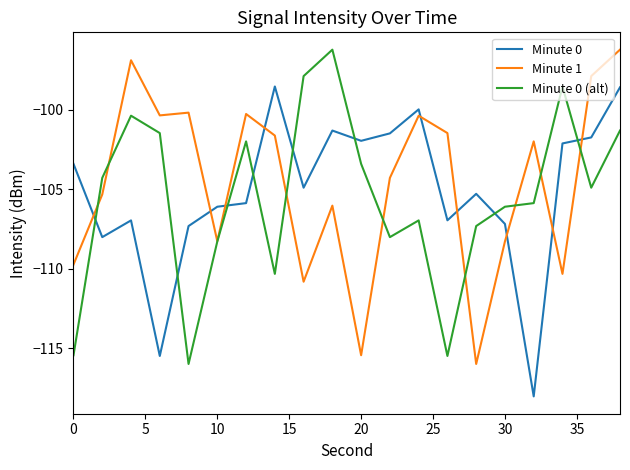

What is the lowest value of the Minute 0 (alt) series?

-116.0